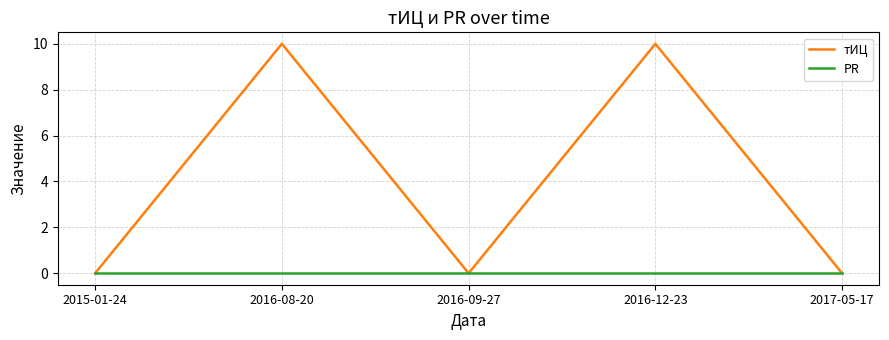

What position from the right is 2016-08-20?

4